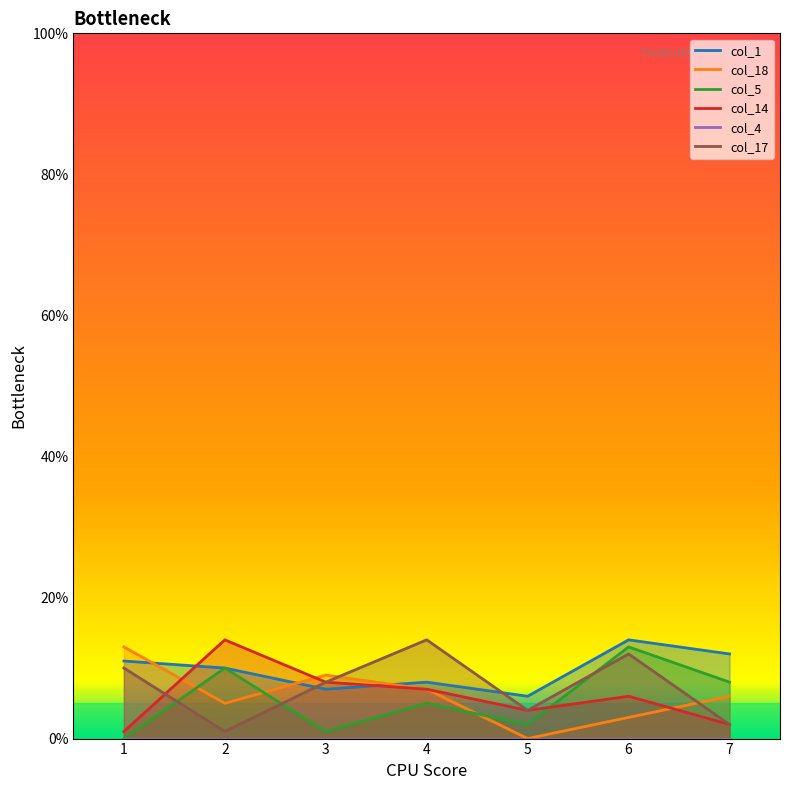

Which category has the lowest value across all series?

5